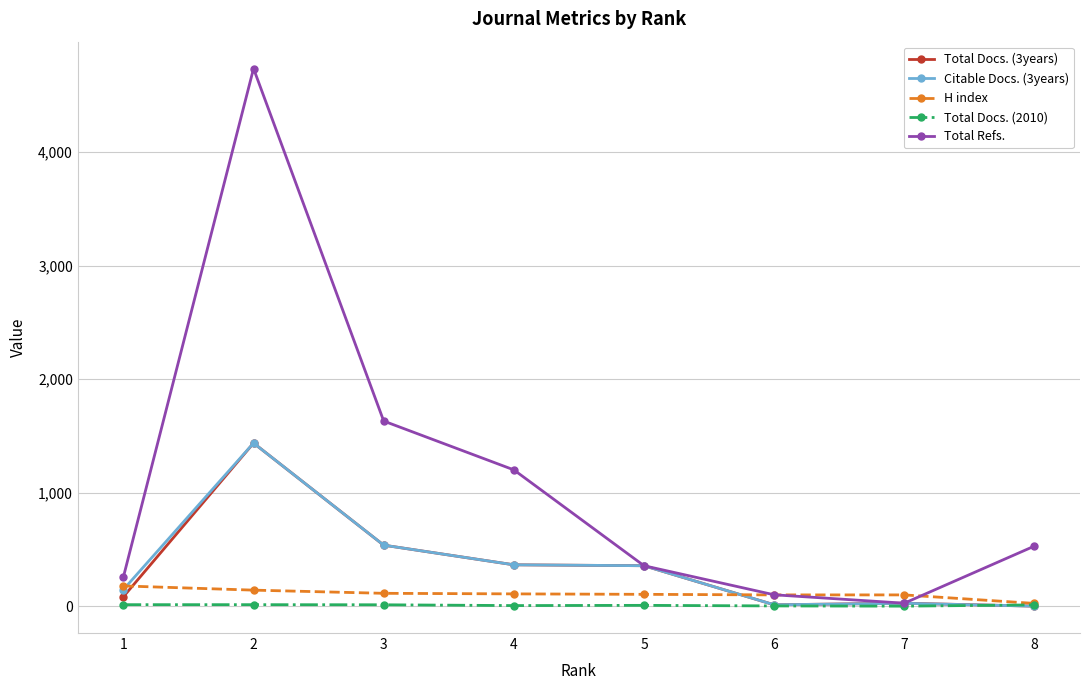

What is the average value of the Citable Docs. (3years) series?

362